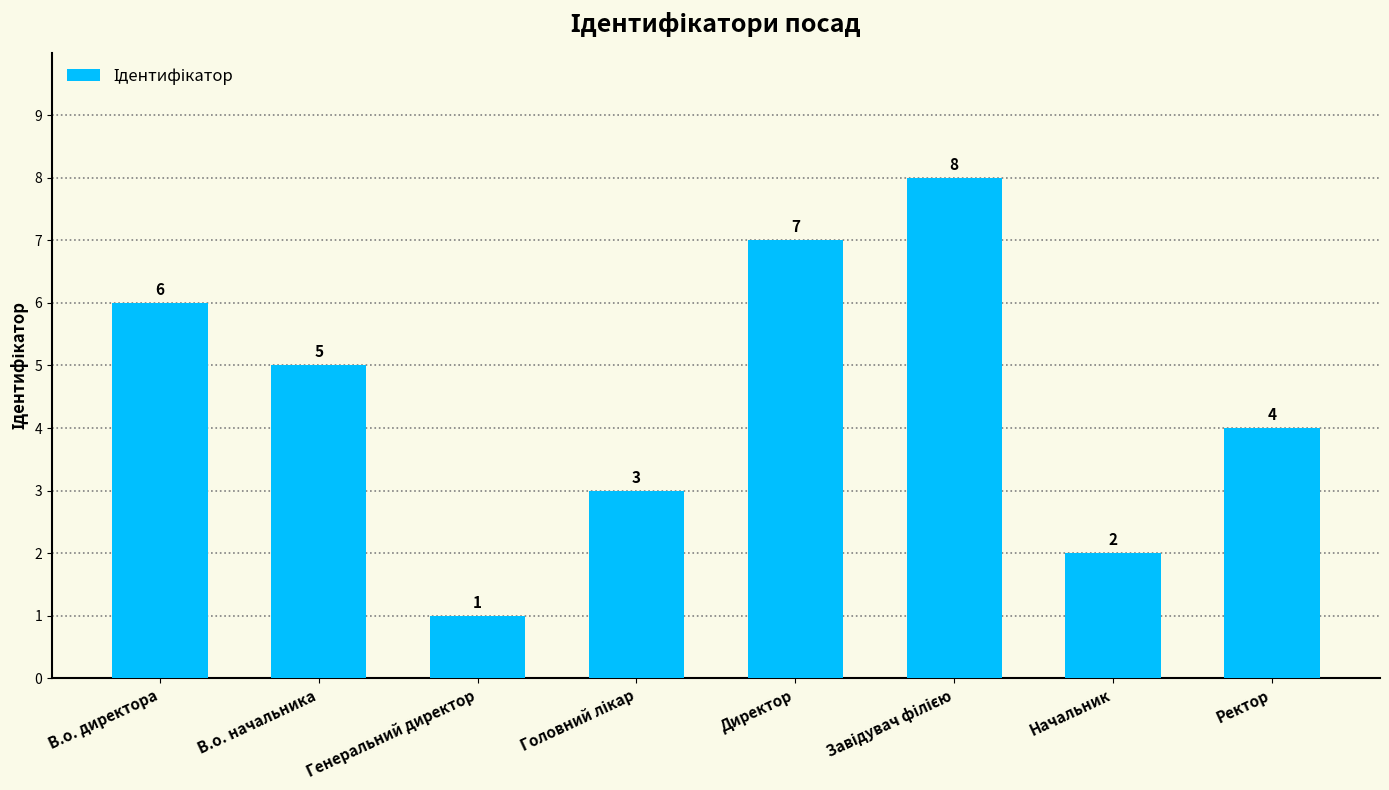

What is the label of the 3rd bar from the left?

Генеральний директор